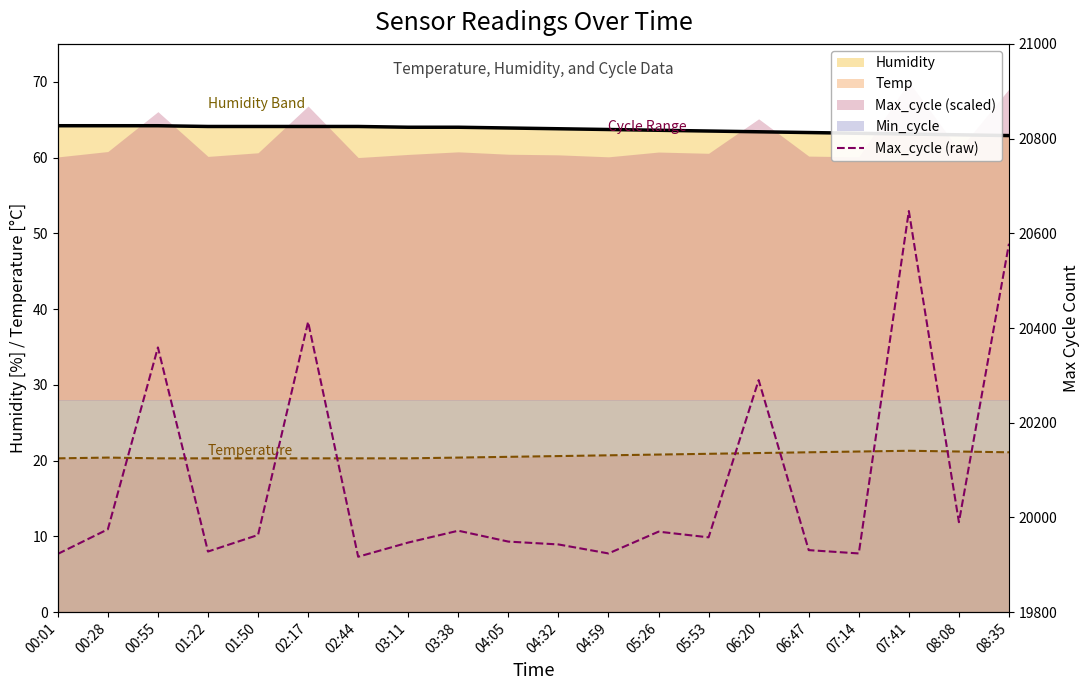

At which label is the value closest to 20282?

06:20